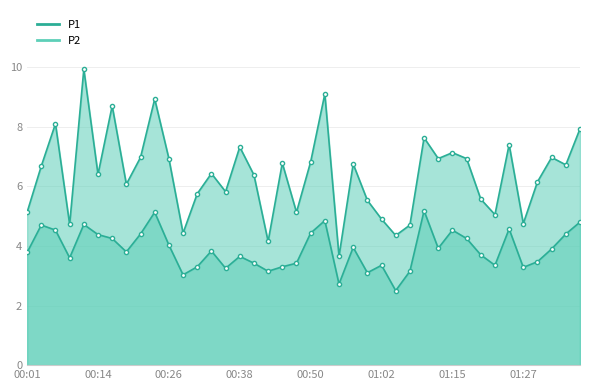

True or false: P1 has a value of 11.4 at 01:32.

False